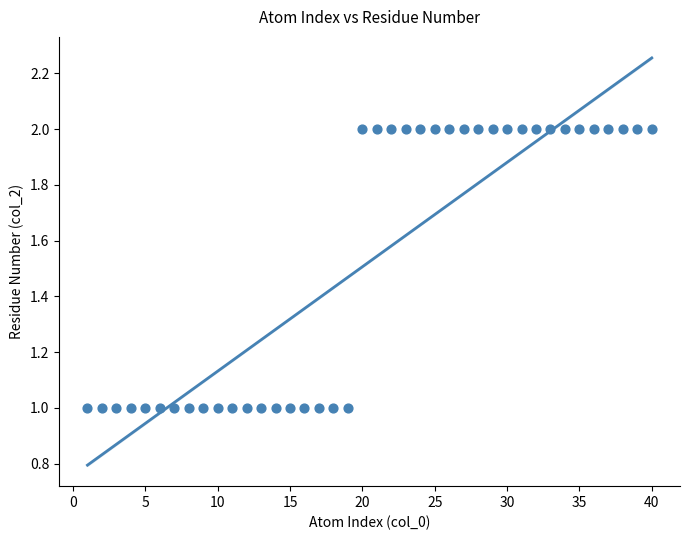

What is the range of X values (max minus min)?

39